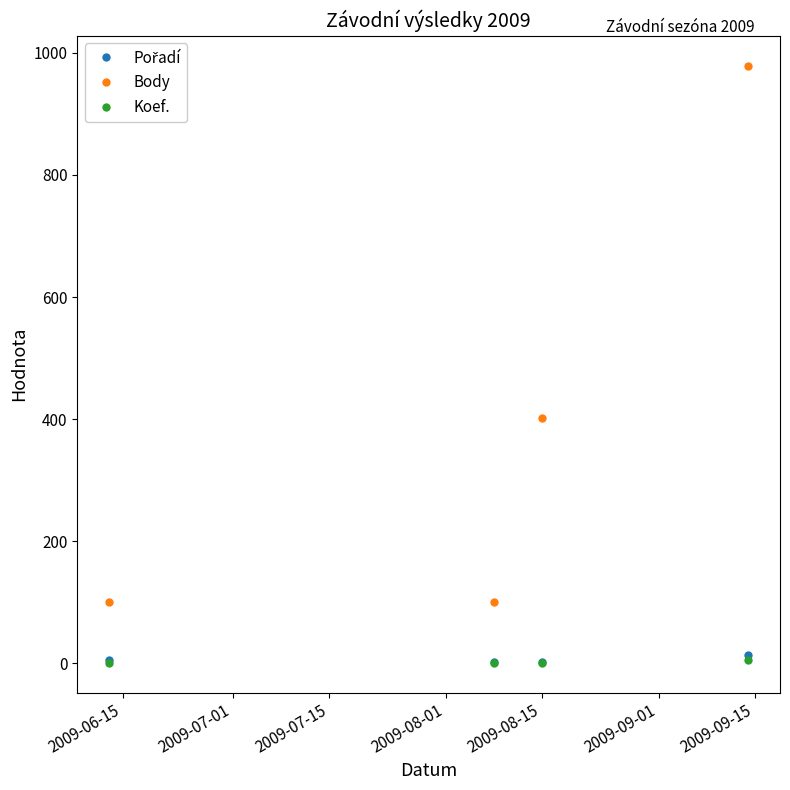

How many series are shown in this chart?

3